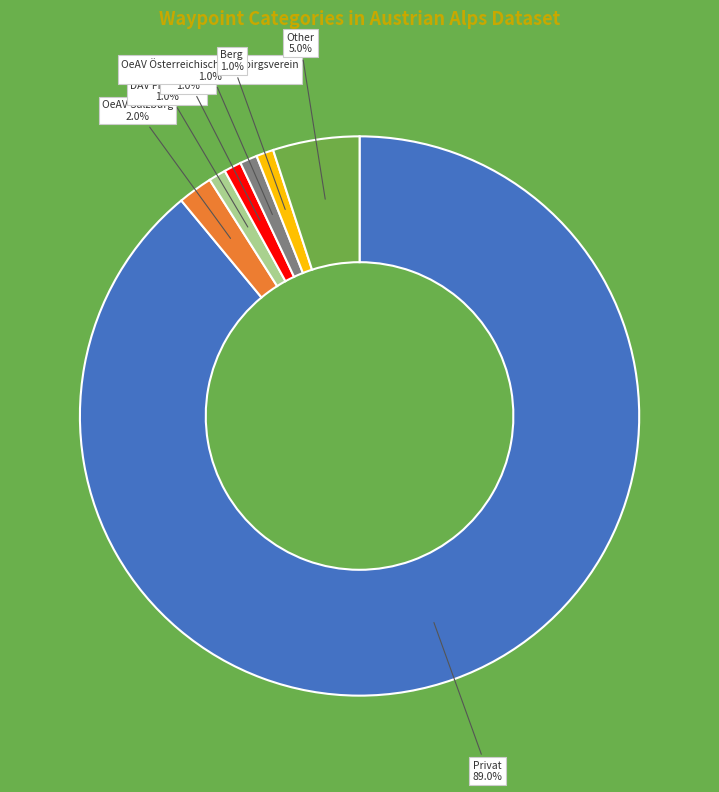

How many segments does this pie chart have?

7